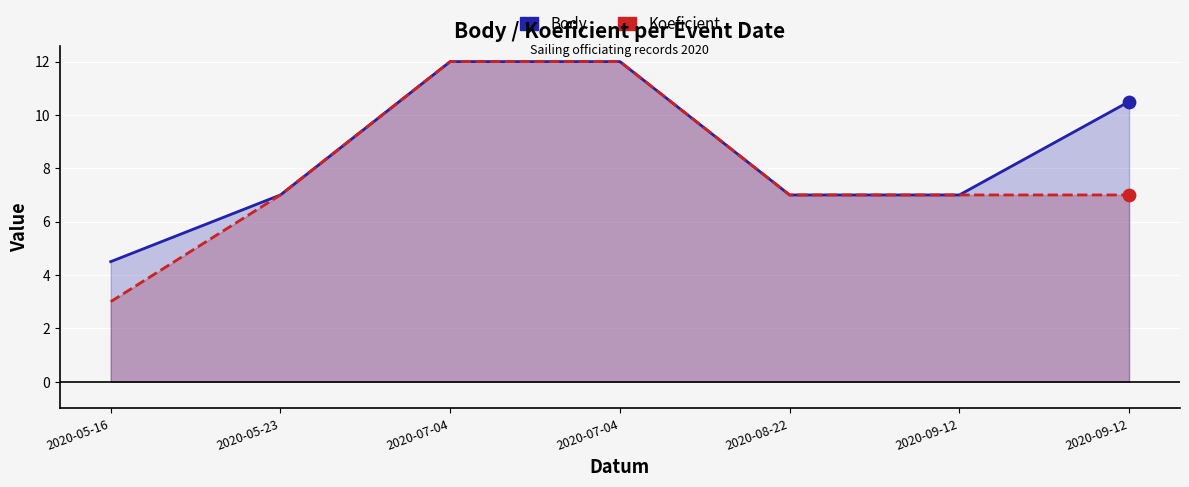

Which series has the largest total across all categories?

Body